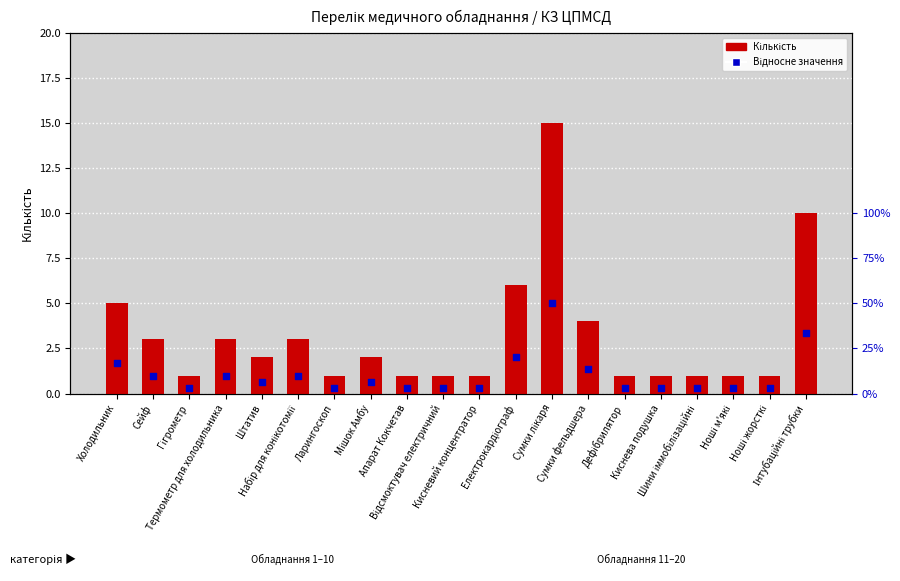

Which series has the largest Y range (max minus min)?

Кількість